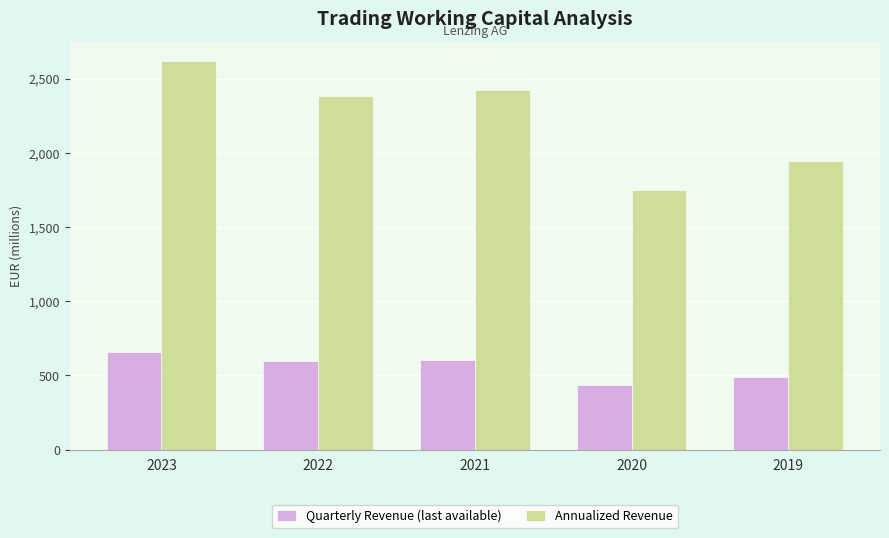

What is the highest value of the Quarterly Revenue (last available) series?

655.4